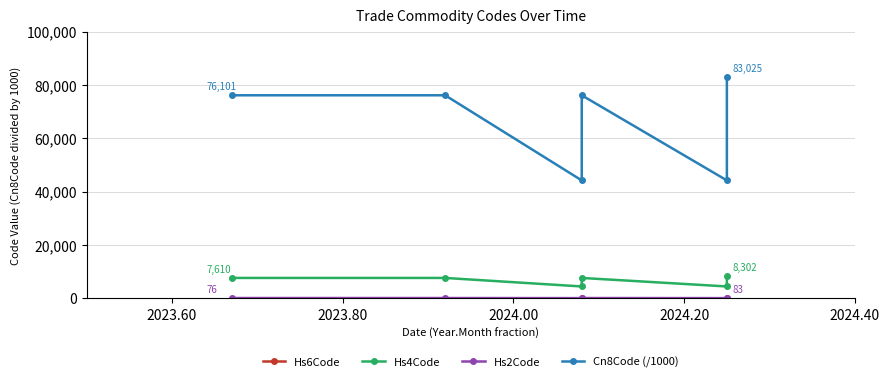

How many interior local peaks does the Cn8Code (/1000) series have?

1